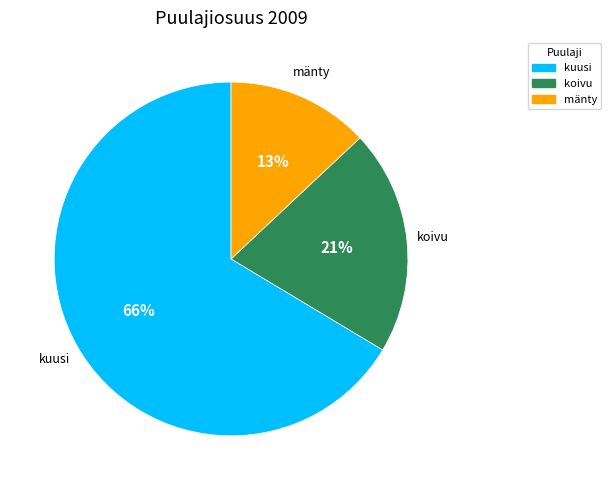

Is there a majority slice in this chart?

Yes